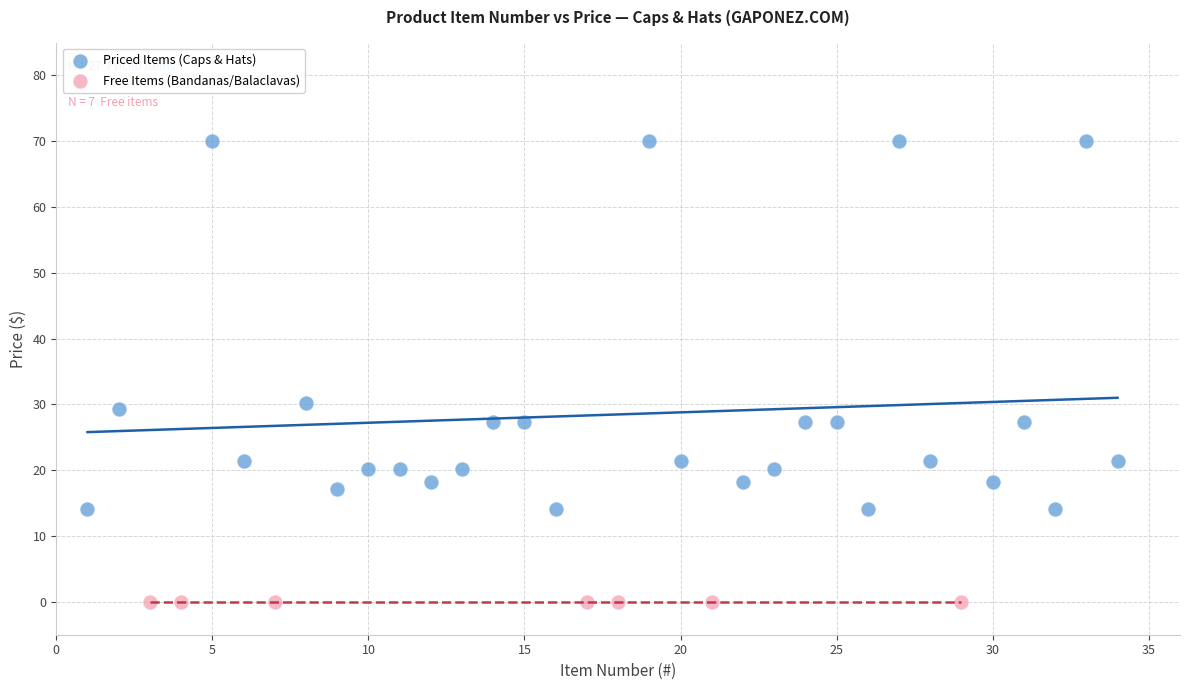

Which series reaches the minimum Y coordinate?

Free Items (Bandanas/Balaclavas)